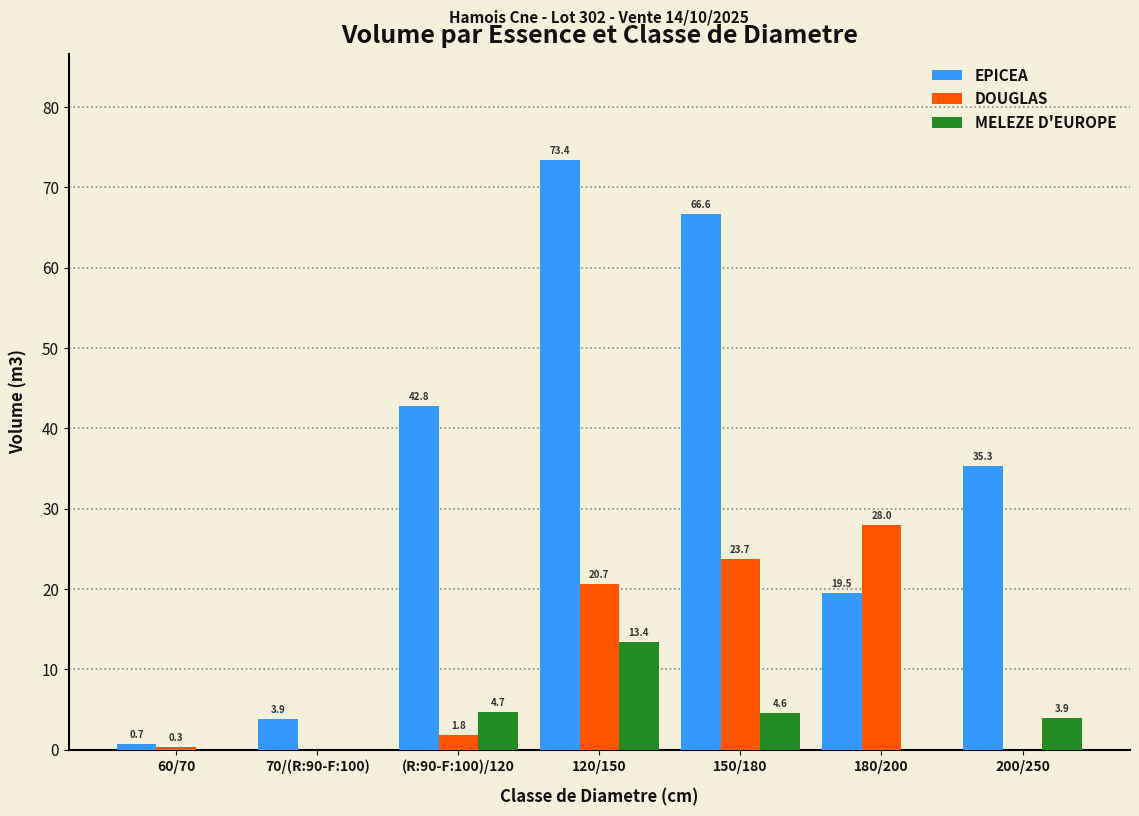

At which label does DOUGLAS first exceed 1?

(R:90-F:100)/120